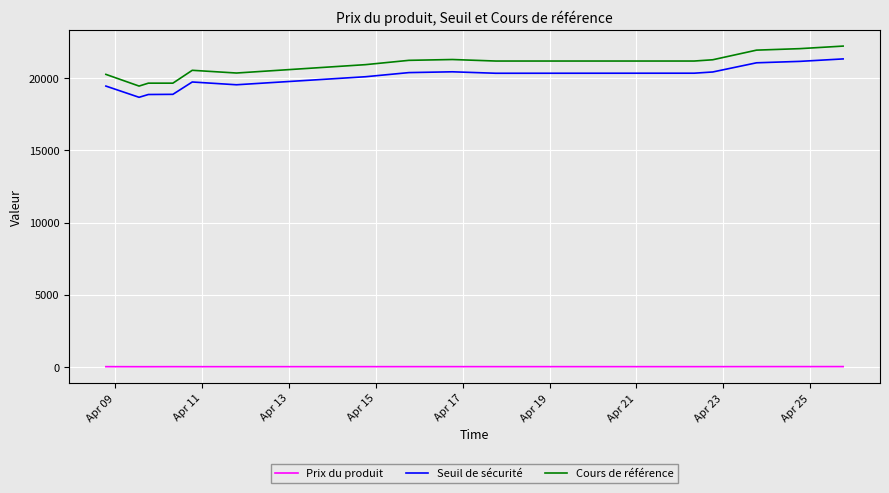

In Prix du produit, how many points are higher than both neighbors (excluding endpoints)?

2